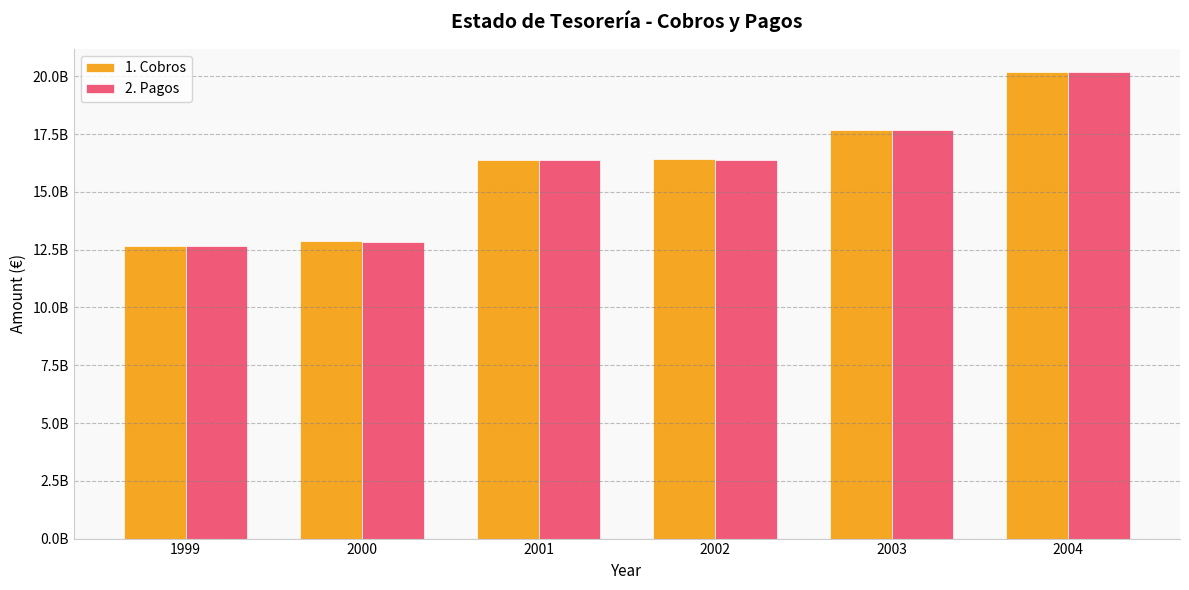

Where is 1. Cobros nearest to the value 16433279554?

2002